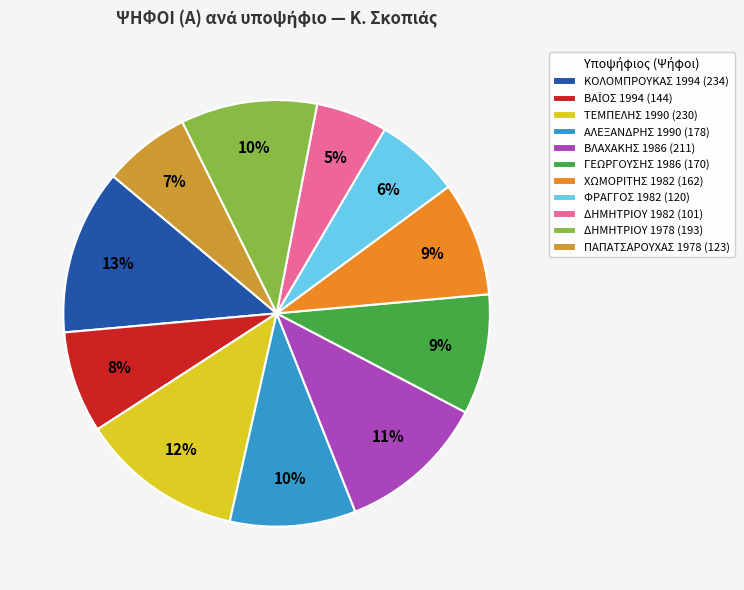

Does ΚΟΛΟΜΠΡΟΥΚΑΣ 1994 (234) represent more than half of the total?

No